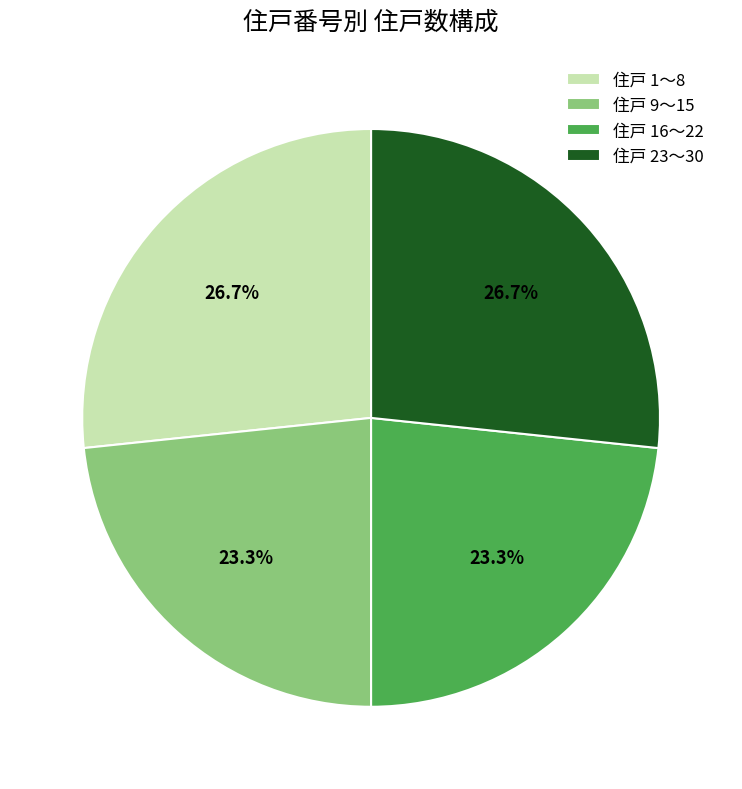

Which has a higher value, 住戸 16〜22 or 住戸 1〜8?

住戸 1〜8